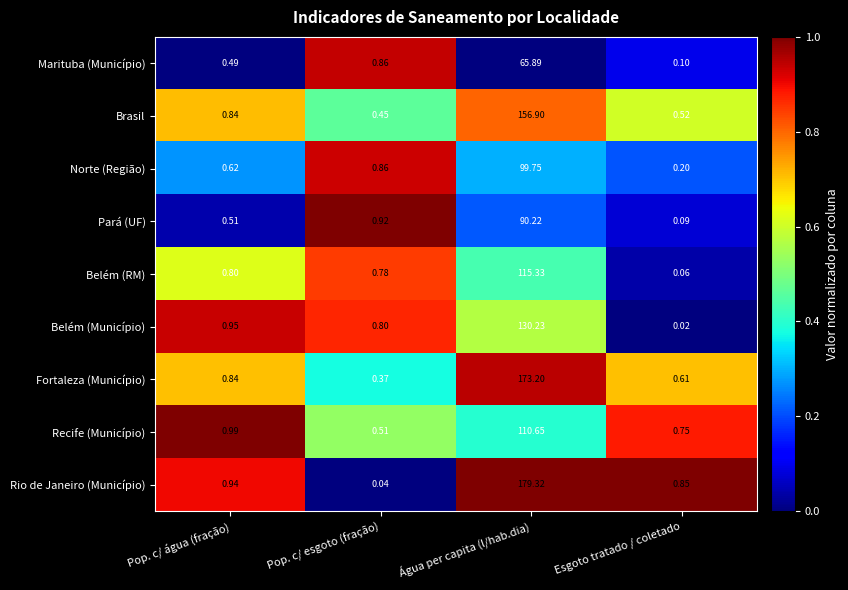

Which series has the largest total across all categories?

Rio de Janeiro (Município)